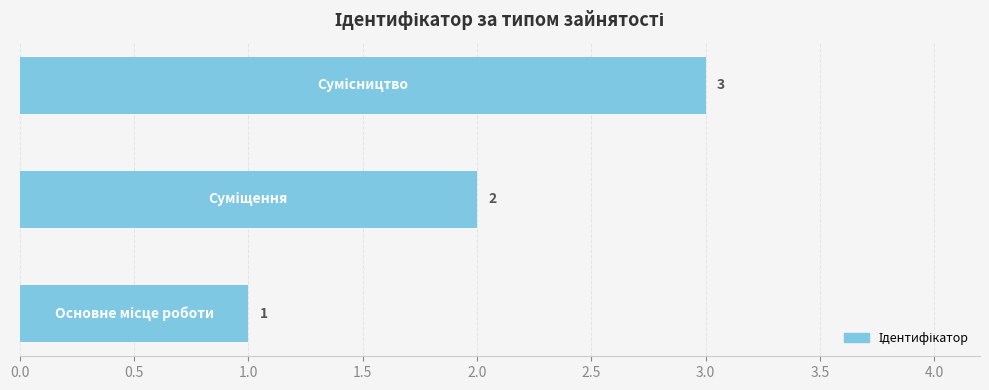

What is the sum of all values?

6